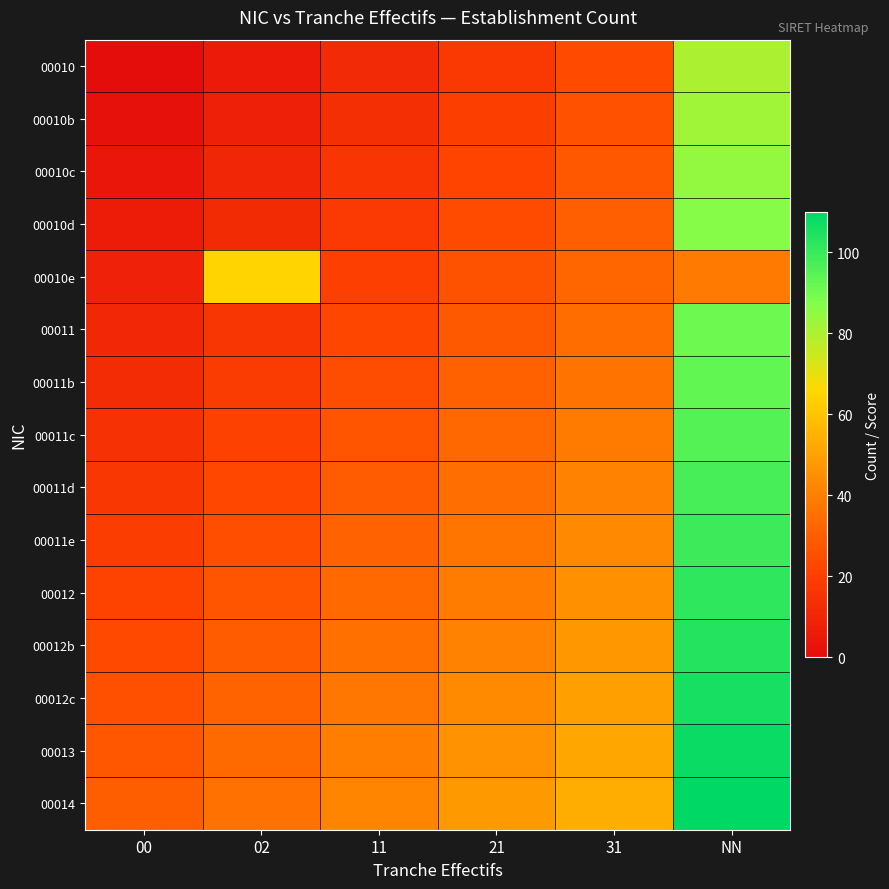

What is the greatest value displayed?

110.0